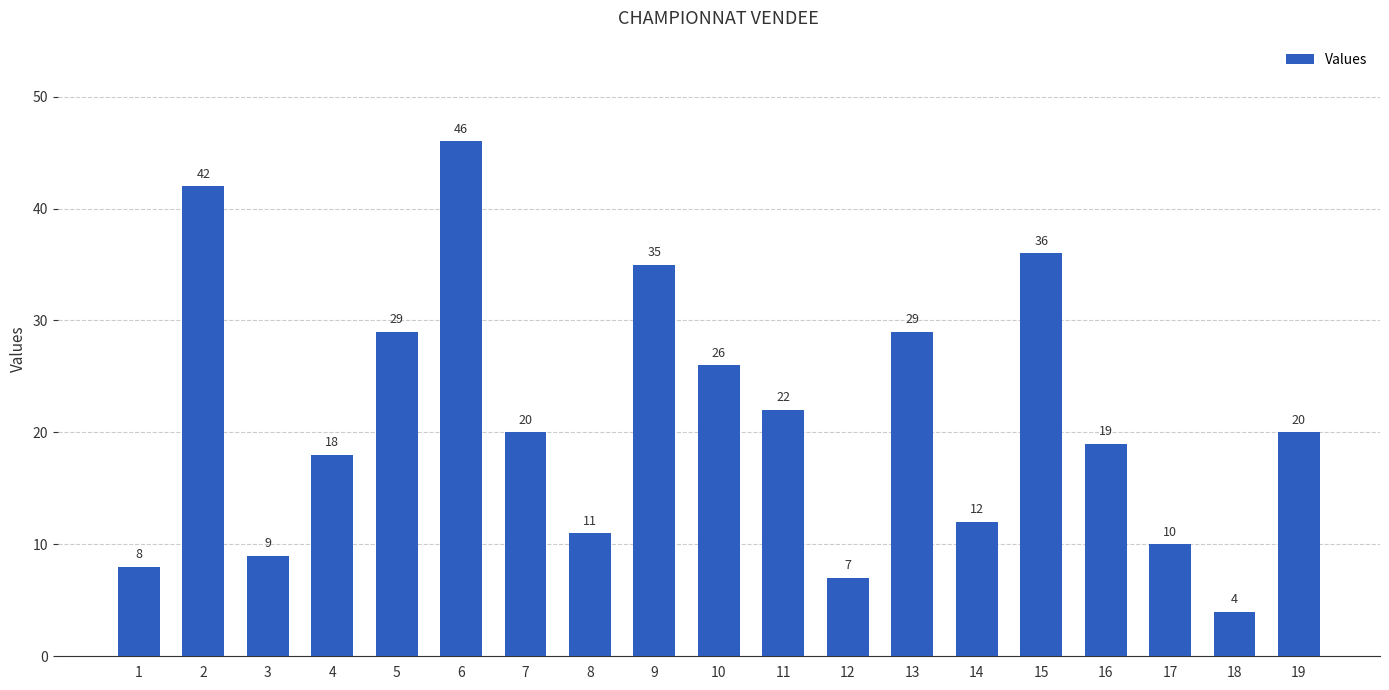

The value at 5 is 42. True or false?

False